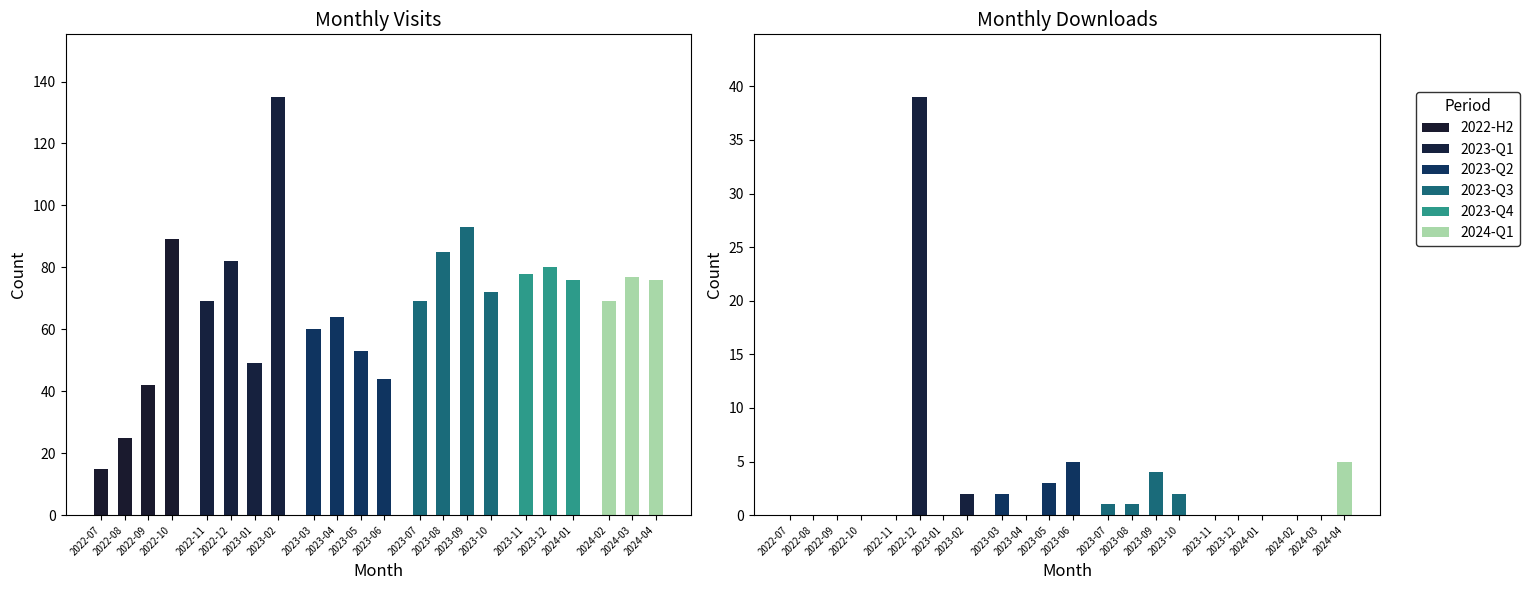

What is the value of the monthly_download_resource bar at the 11th from the left?

3